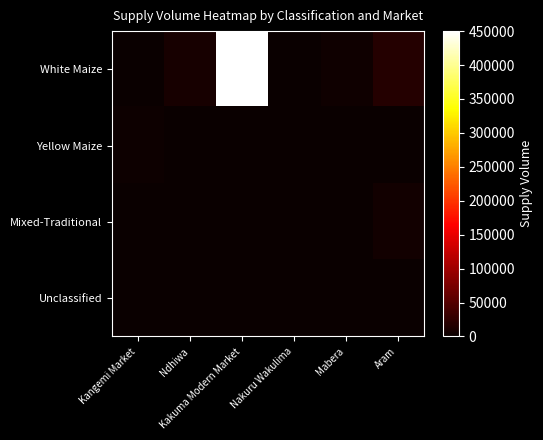

How many data points does each series have?

6